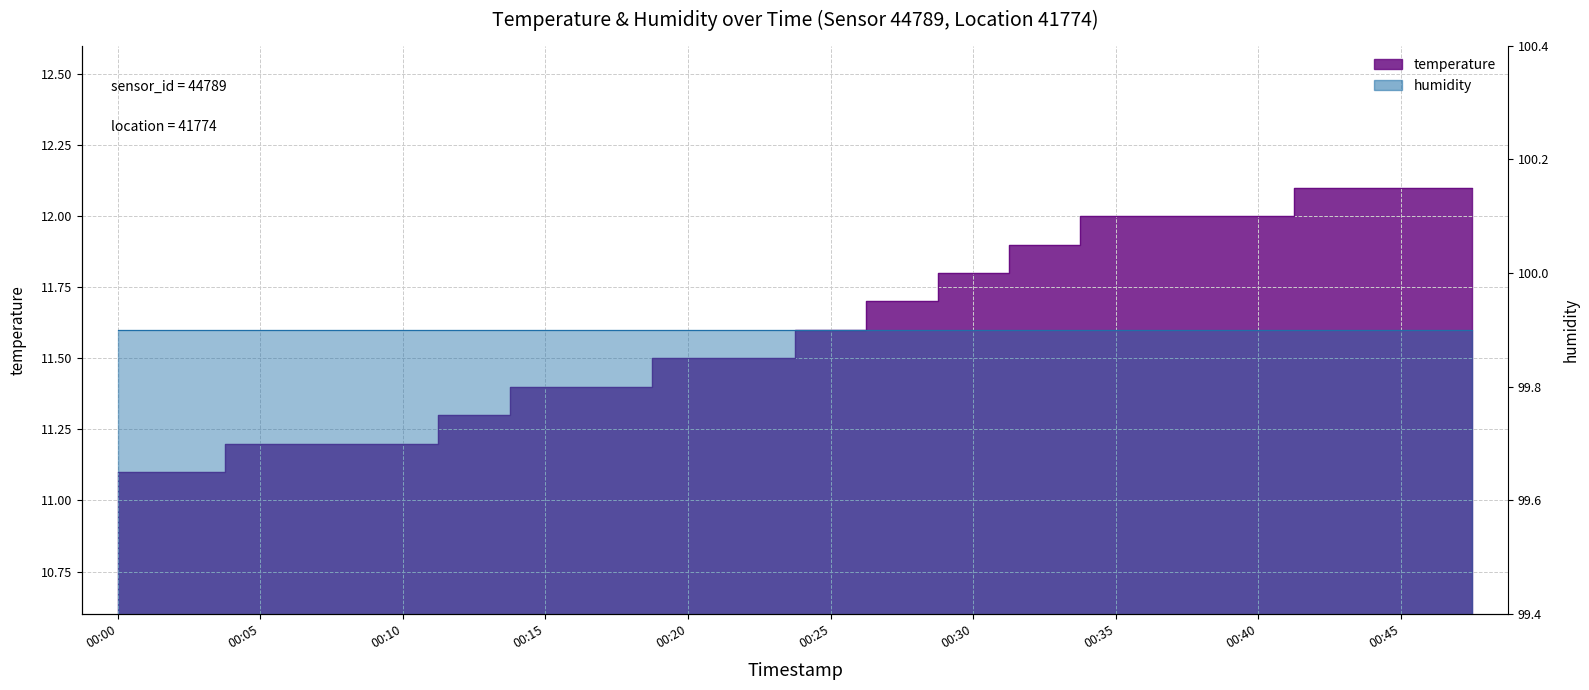

At which label is the value closest to 11?

00:00